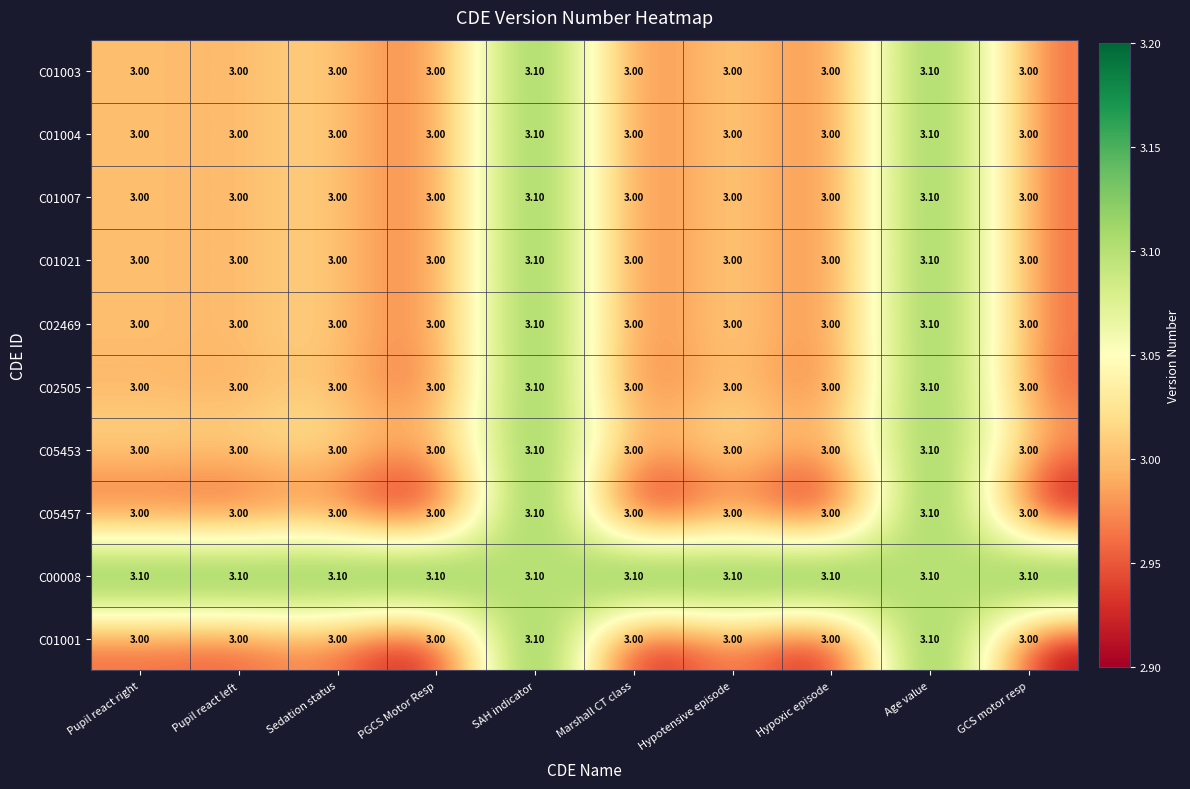

What is the sum of all C01003 values?

30.2